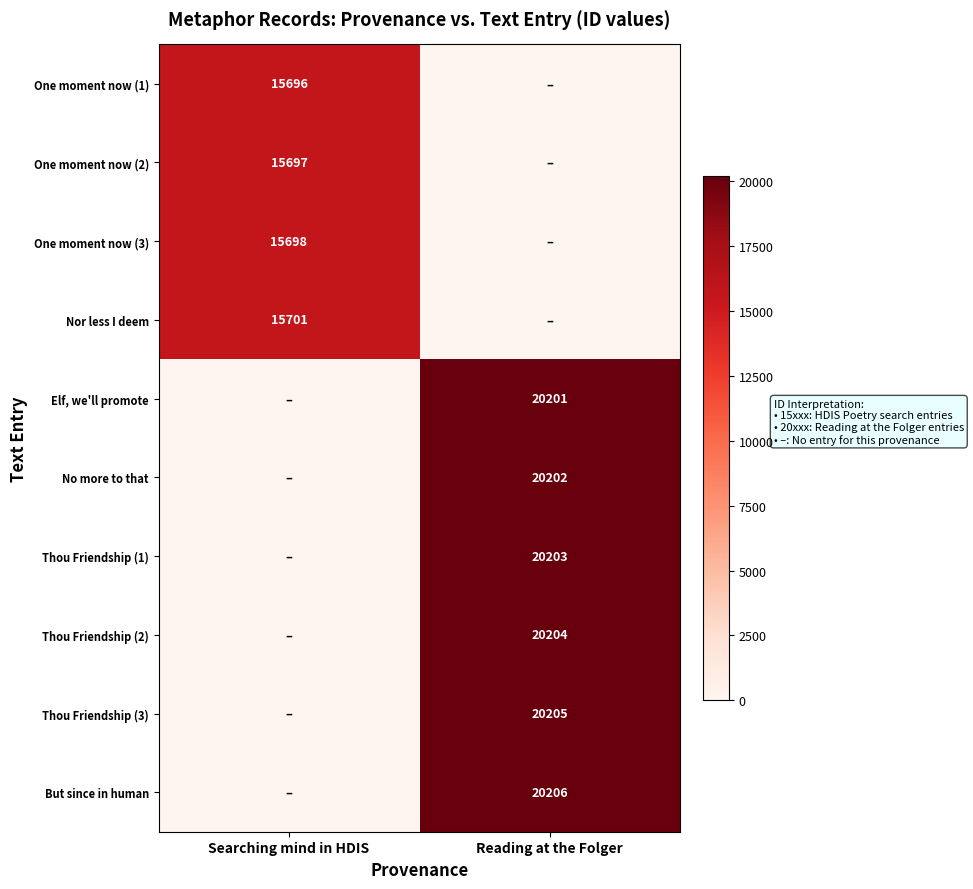

The value of One moment now (2) at Searching mind in HDIS is 15697. True or false?

True